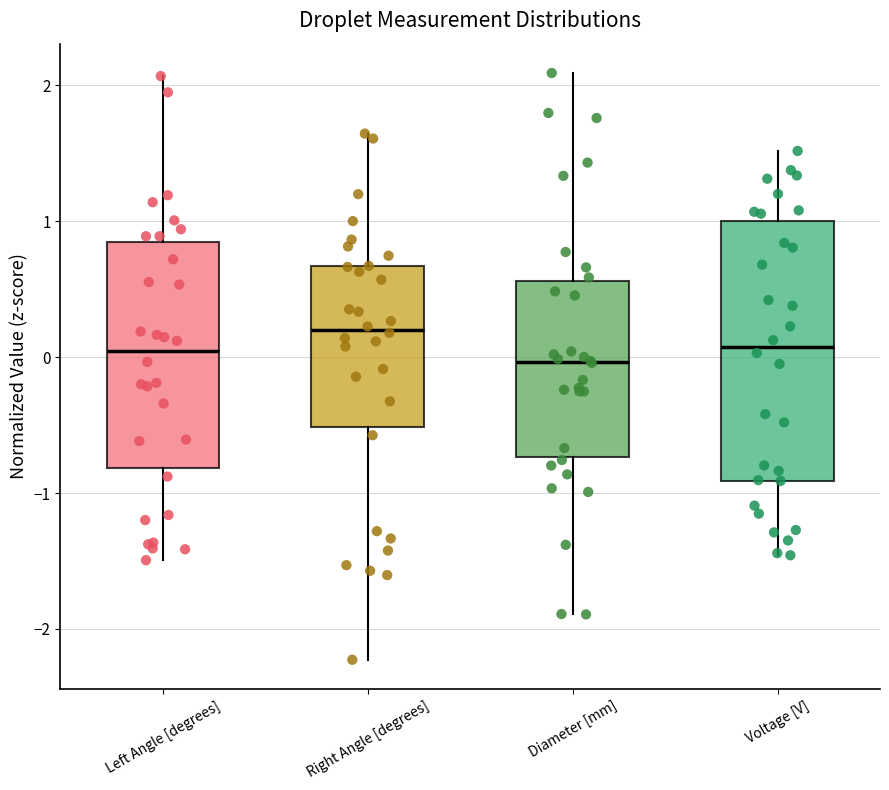

Reading left to right, read every box against the y-axis: the position of its median line, the range the box covers, and the ends of its whiskers. The values are not printed on the chart, so give them approximately, as read against the axis.

Left Angle [degrees]: median 0.0, box -0.8 to 0.8, whiskers -1.5 to 2.1
Right Angle [degrees]: median 0.2, box -0.5 to 0.7, whiskers -2.2 to 1.6
Diameter [mm]: median 0.0, box -0.7 to 0.6, whiskers -1.9 to 2.1
Voltage [V]: median 0.1, box -0.7 to 0.6, whiskers -2.2 to 2.3